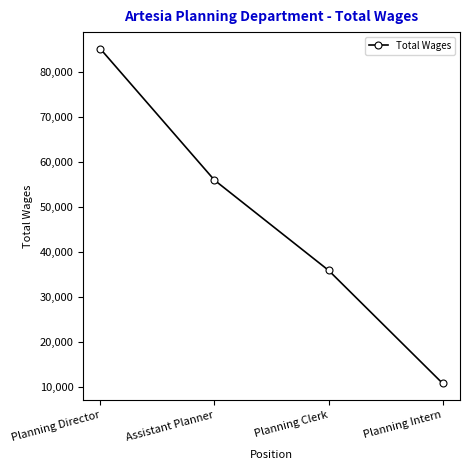

What is the label of the 2nd point from the right?

Planning Clerk